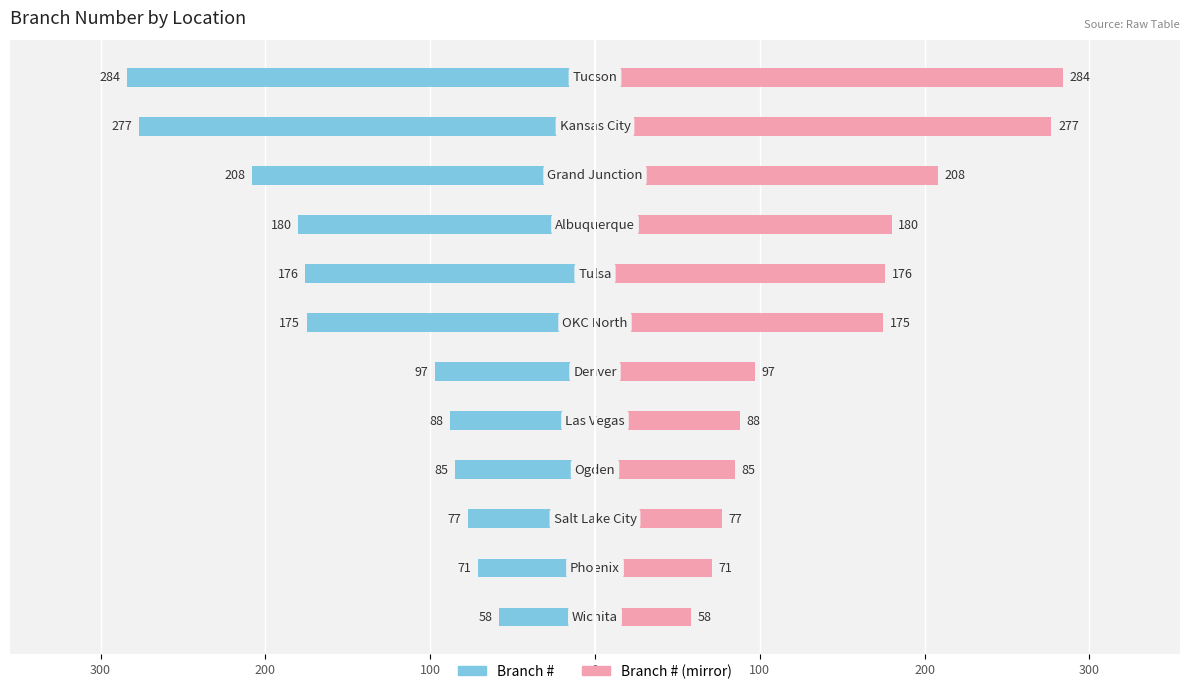

How many groups of bars are there?

12